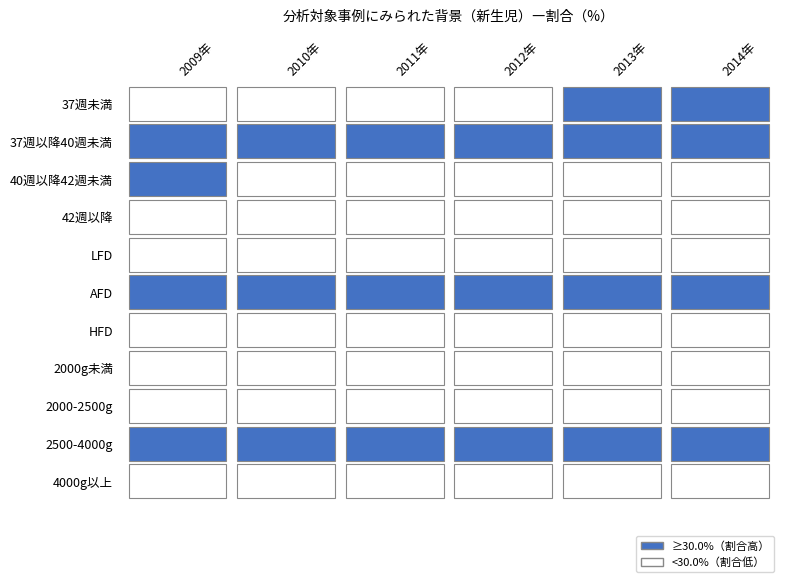

At which category is the sum across all series the highest?

2010年